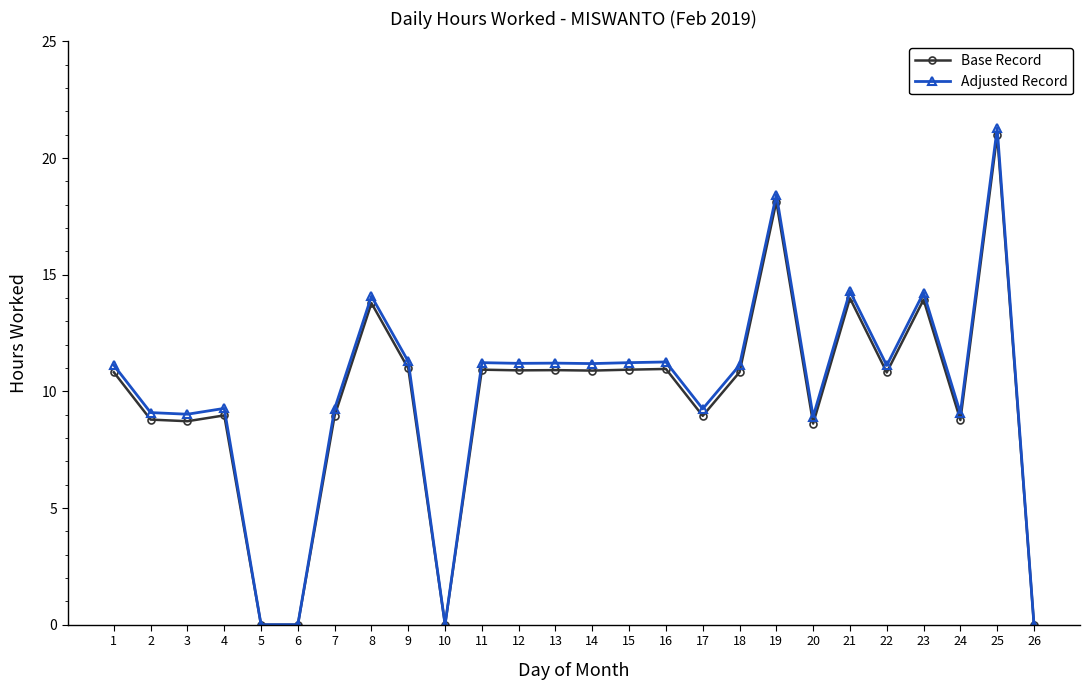

What is the difference between the highest and lowest values at 22?

0.3